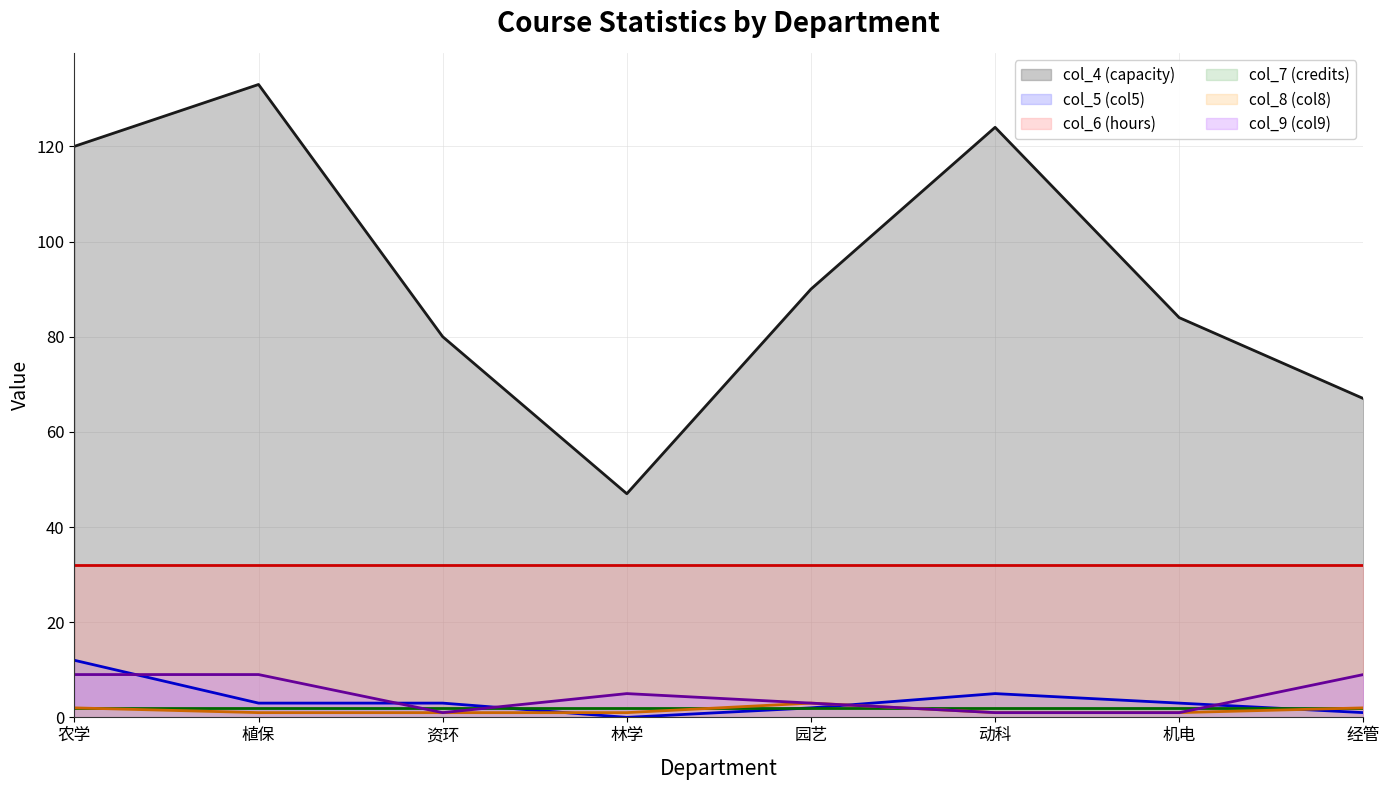

What position from the right is 动科?

3